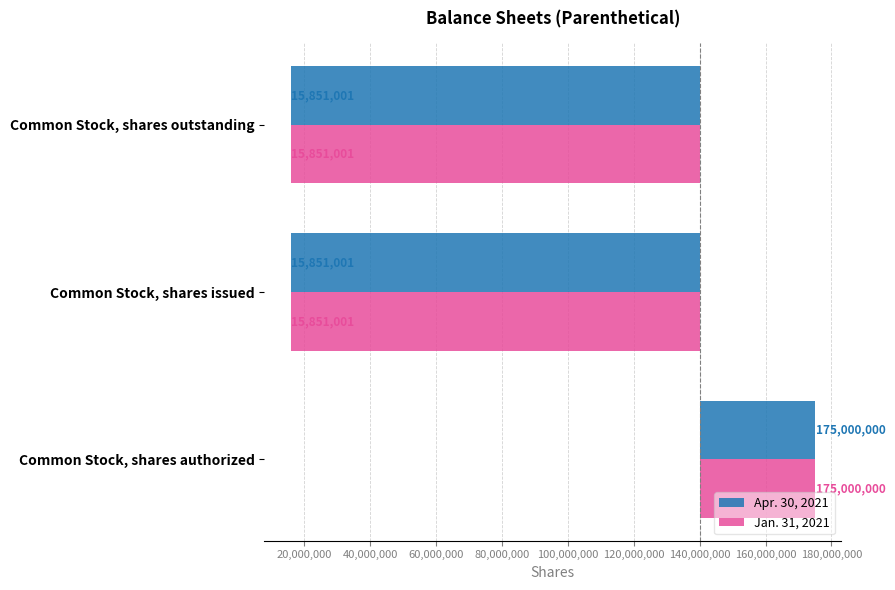

The value of Jan. 31, 2021 at Common Stock, shares authorized is 58615363. True or false?

False